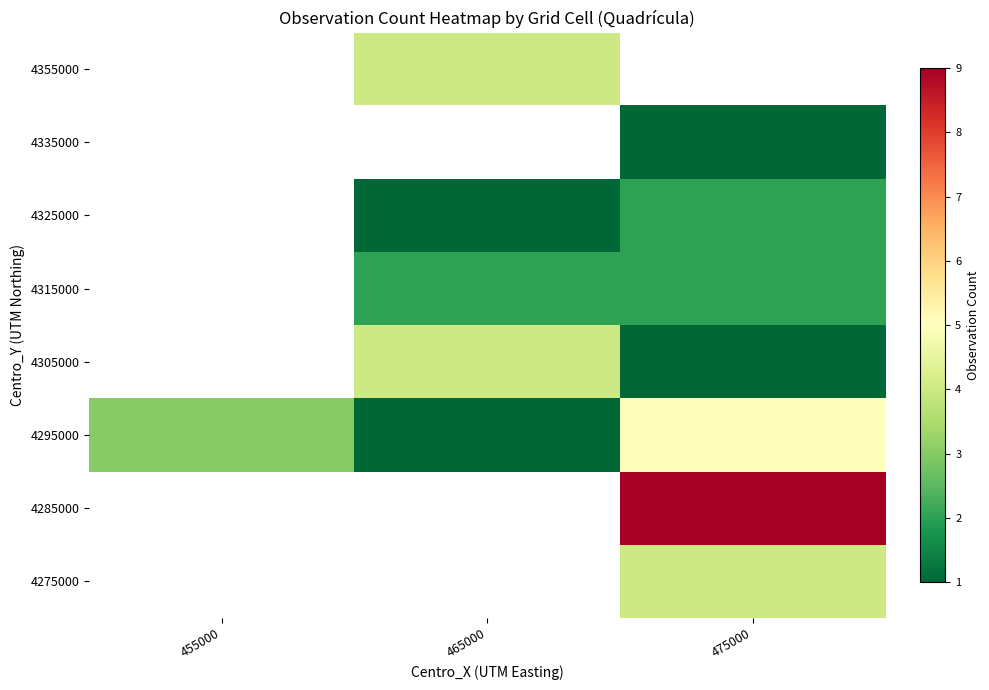

Count the number of data series in this chart.

8